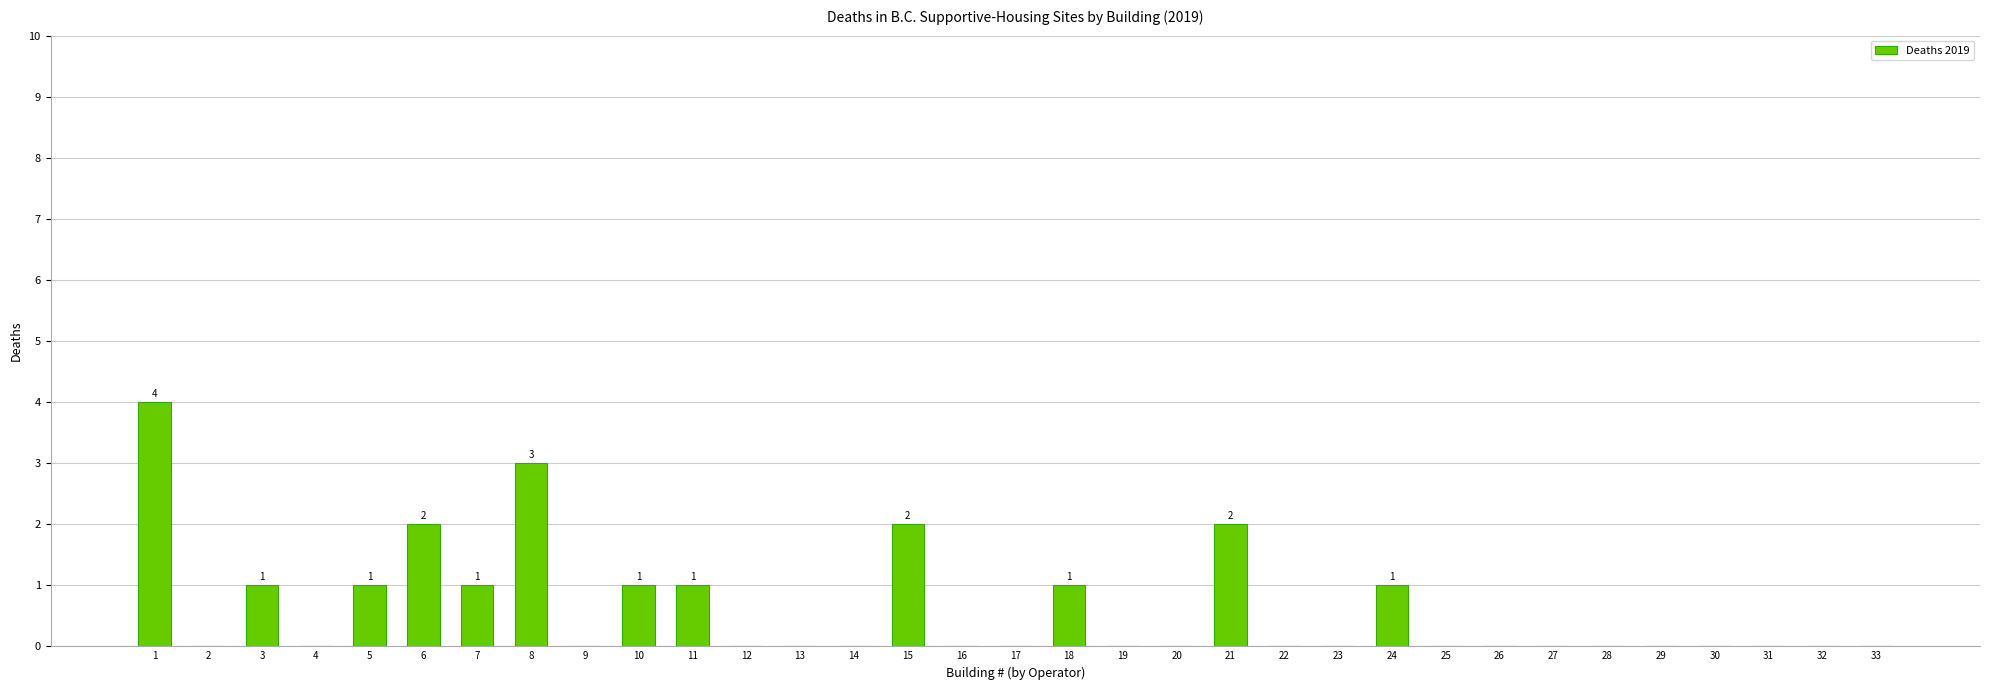

Count the values in the range 0 to 1.

28